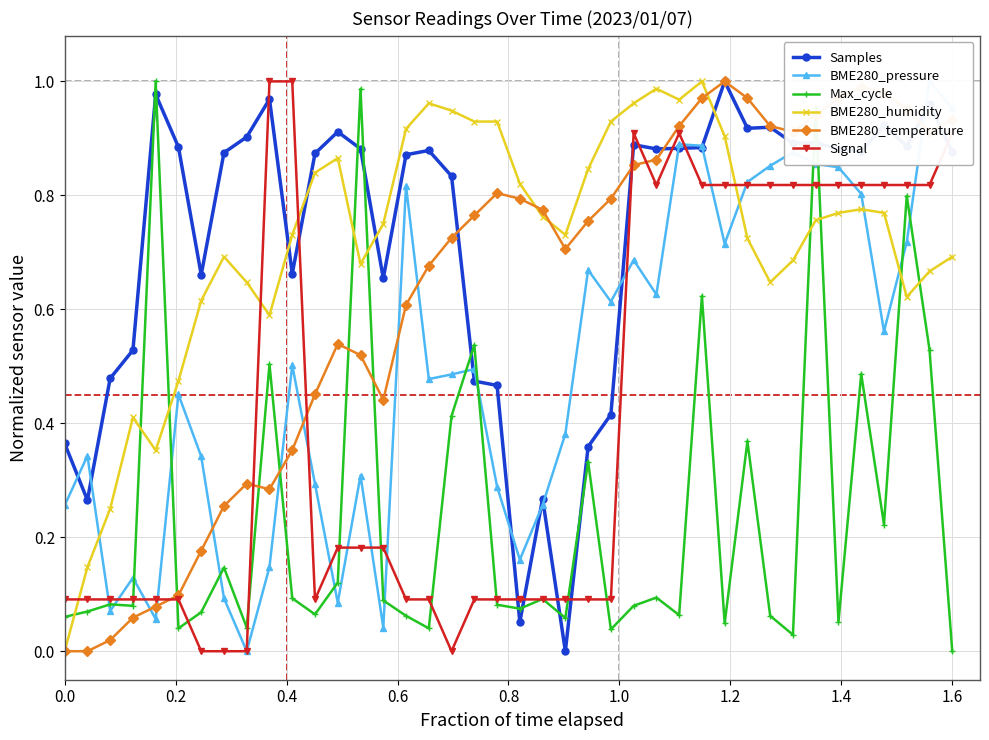

After their last crossing, which series has the higher values: Signal or Samples?

Signal